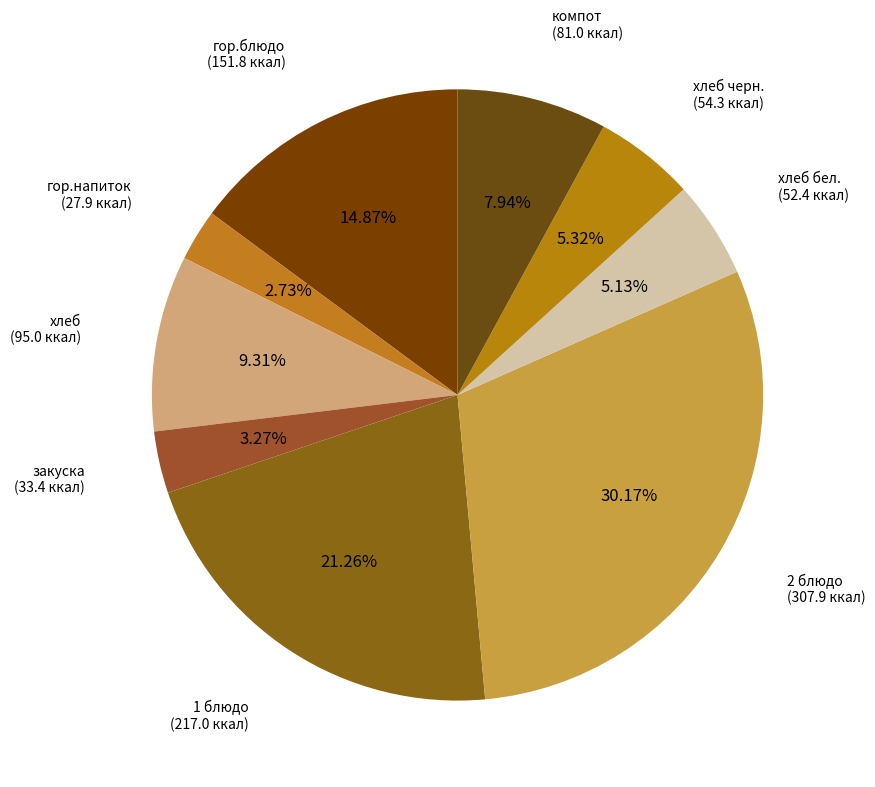

Does any single category account for the majority?

No